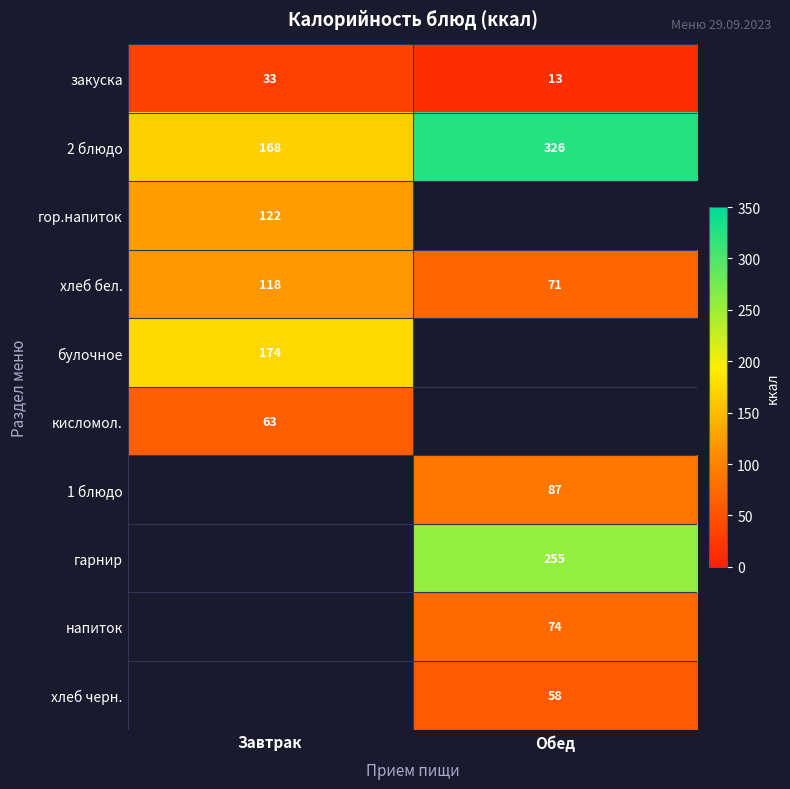

True or false: хлеб черн. has a value of 12 at Обед.

False